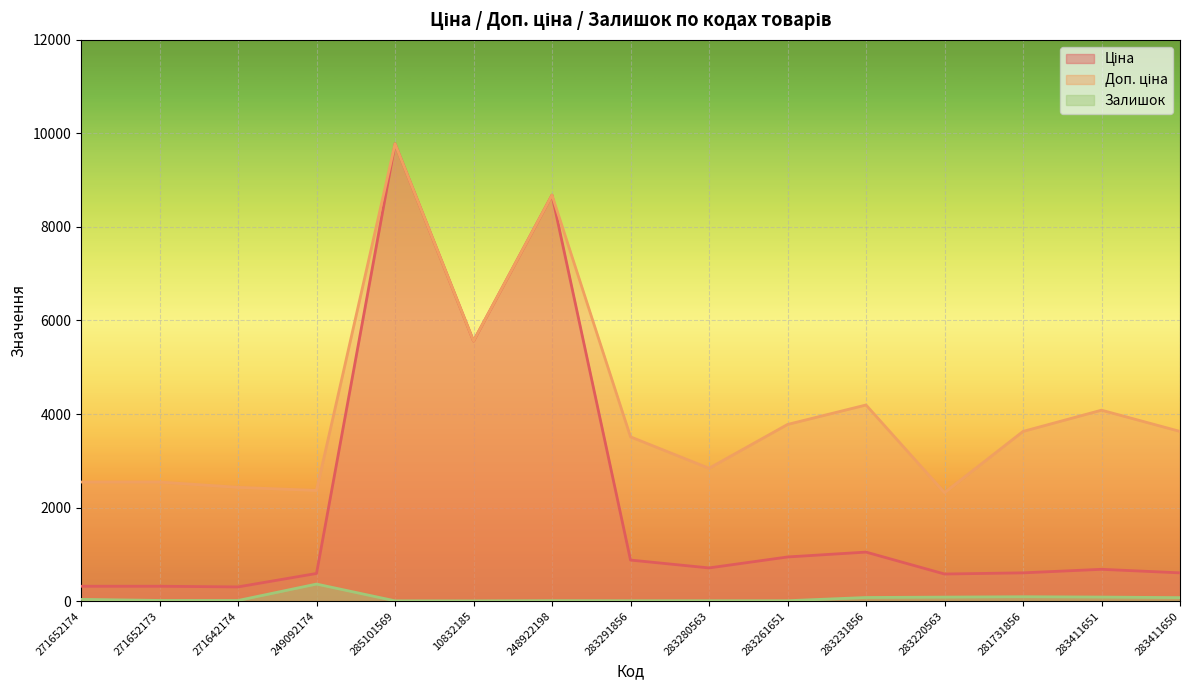

List the series in order of their overall mean, highest first.

Доп. ціна, Ціна, Залишок